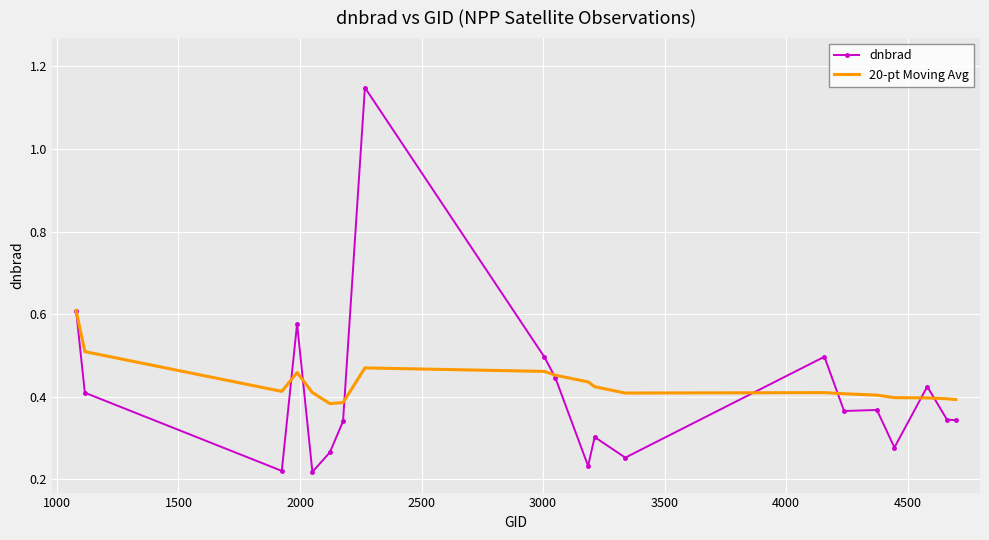

Which series has the largest range (max minus min)?

dnbrad